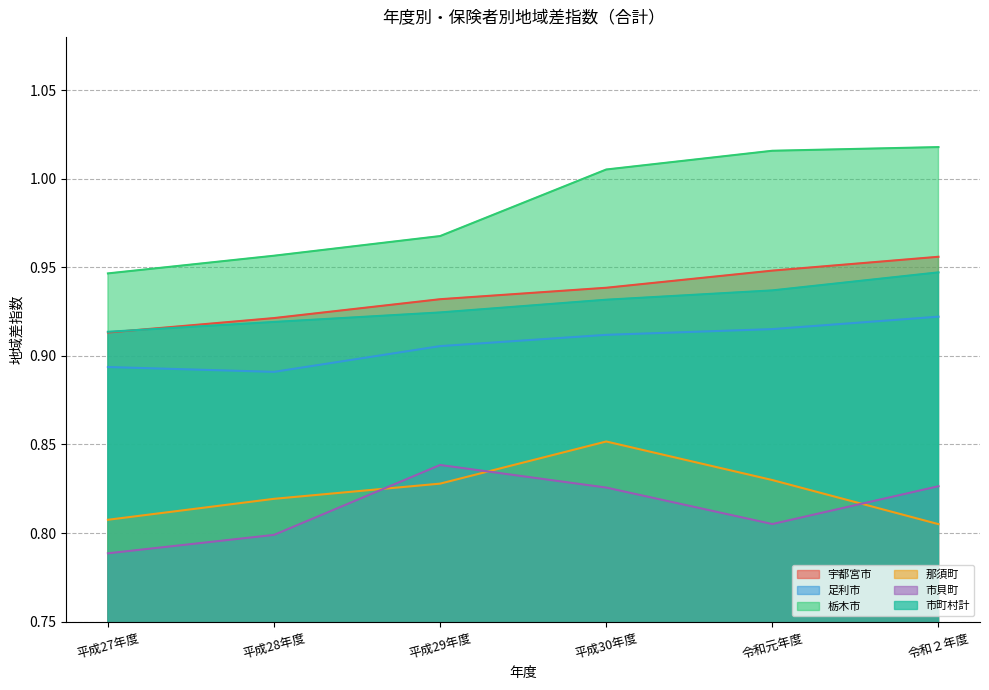

Which series has the widest spread of values?

栃木市